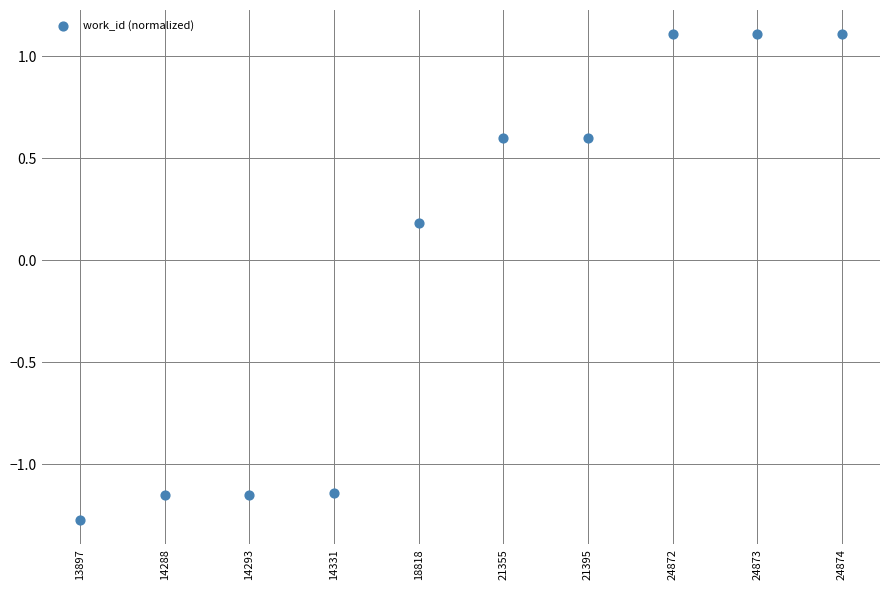

What is the range of Y values (max minus min)?

2.4